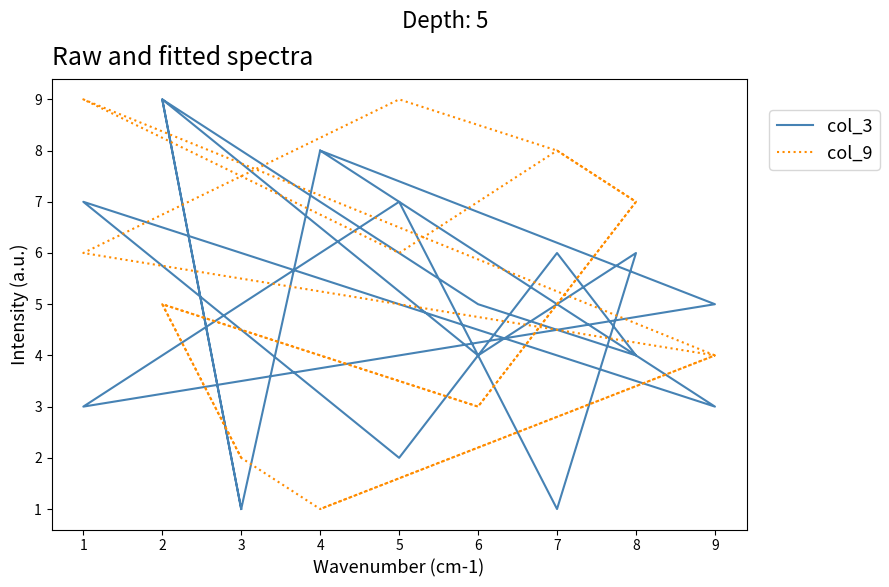

What is the difference between the second highest and second lowest values in the col_9 series?

8